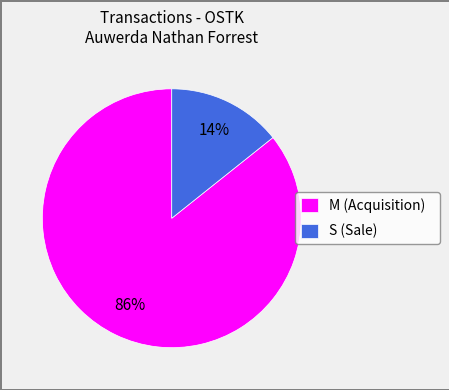

Is there any slice that represents more than half of the pie?

Yes